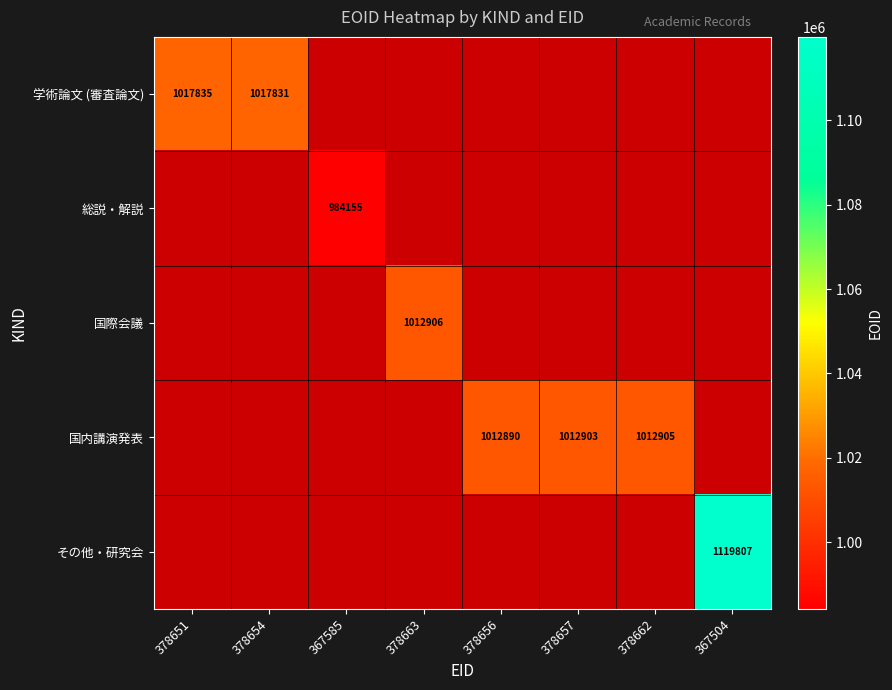

Is the value of 国内講演発表 at 378657 greater than the value of 総説・解説 at 367504?

No